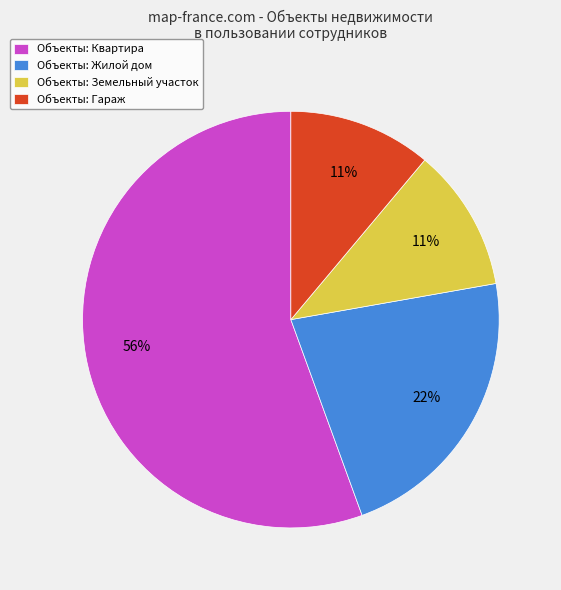

What is the largest slice in the pie chart?

Объекты: Квартира